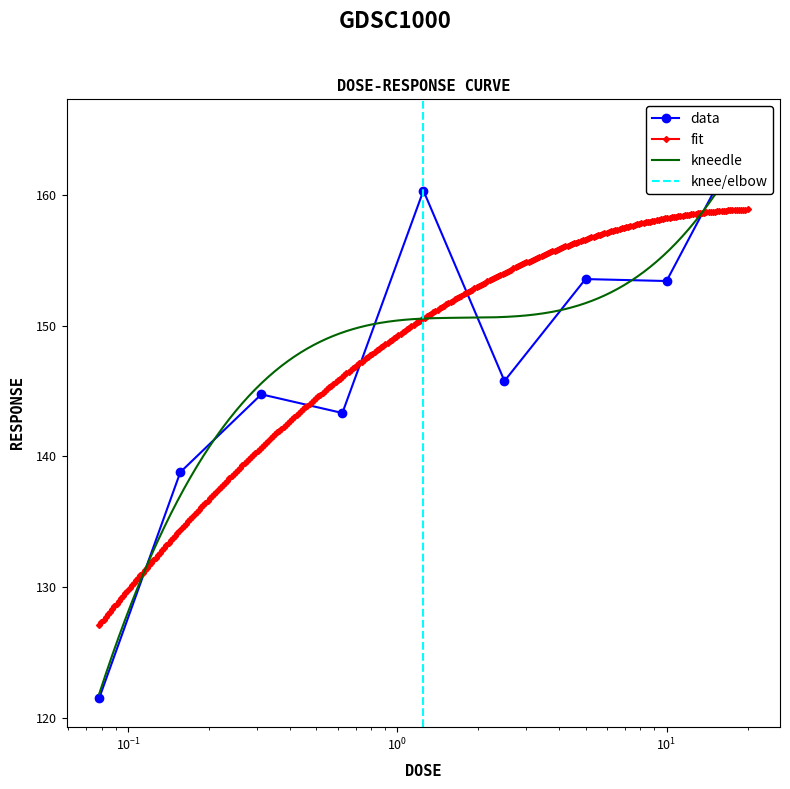

Reading right to left, list all the values displayed in this chart.

165.1	153.4	153.6	145.8	160.3	143.3	144.7	138.8	121.5